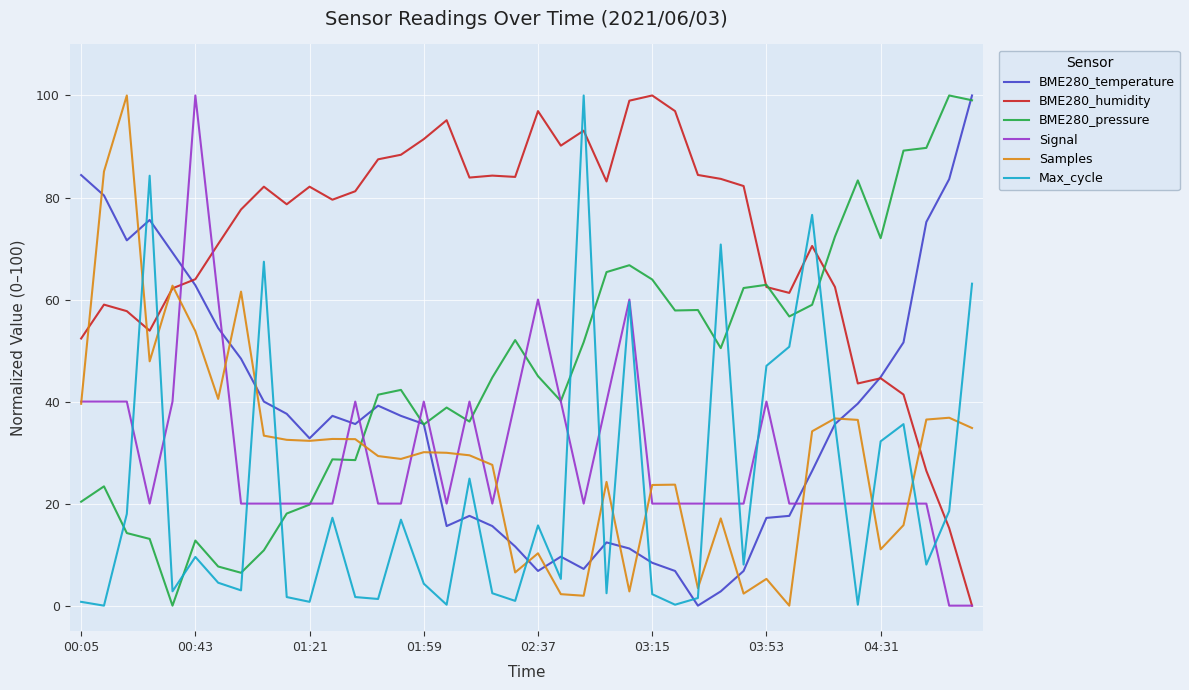

Which series has the largest total across all categories?

BME280_humidity